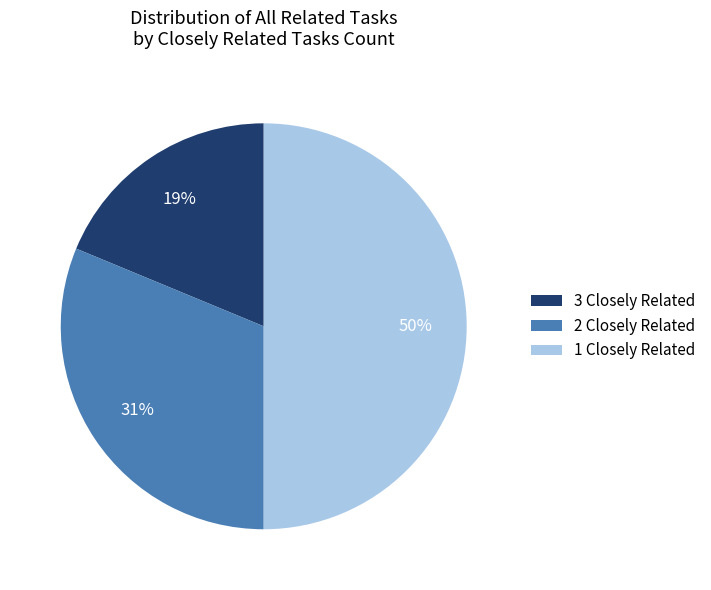

Count the number of slices in the pie.

3